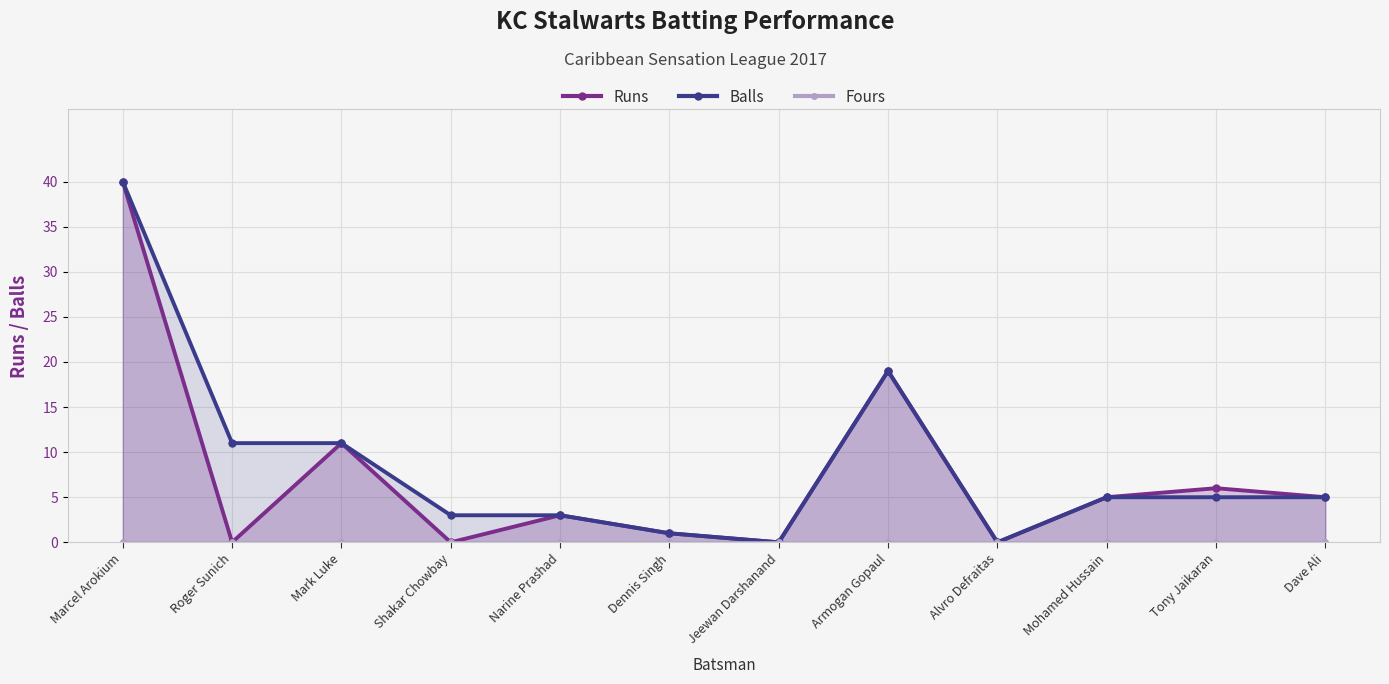

What position from the right is Shakar Chowbay?

9